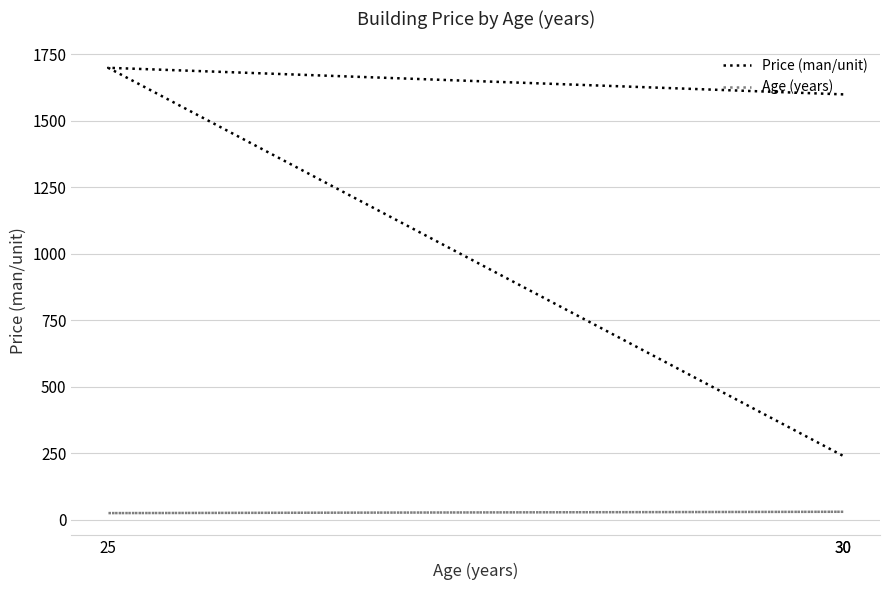

Reading left to right, transcribe all the data shown in this chart.

Price (man/unit): 1600	1700	240
Age (years): 30	25	30